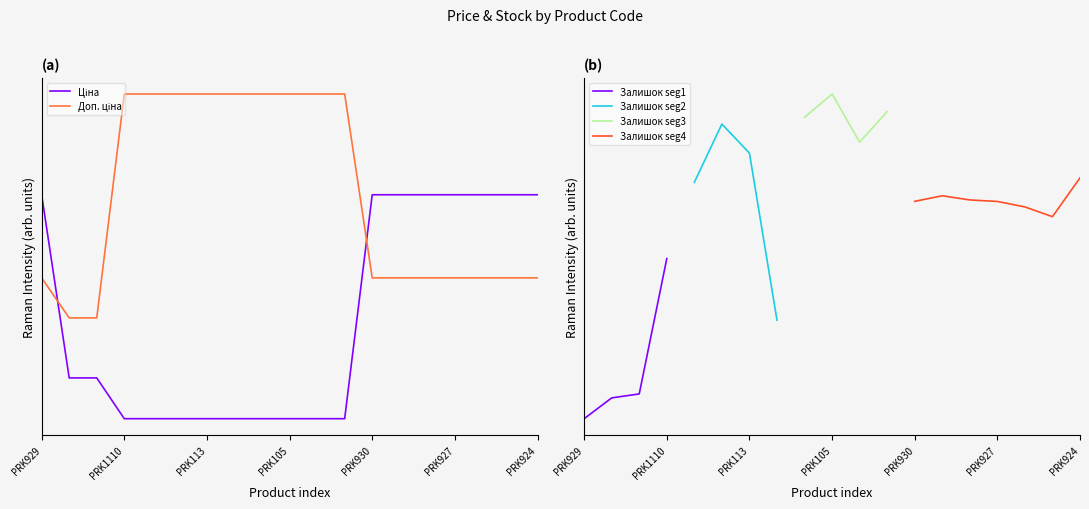

The Доп. ціна series shows 0.2 at PRK925. True or false?

False